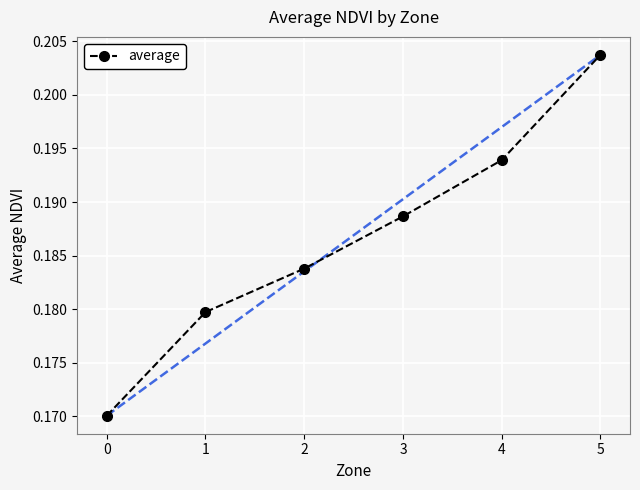

True or false: the data shows 0.3 at 2.

False